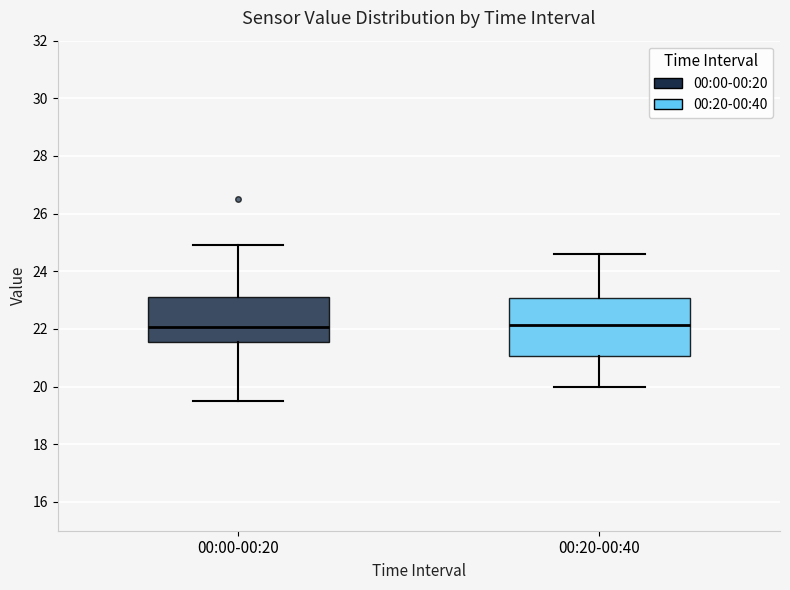

Reading left to right, transcribe this box plot: for each box, give where its median line is, the range the box spans, and where its two whiskers end, as read against the y-axis. The values are not printed on the chart, so give them approximately, as read against the axis.

00:00-00:20: median 22.0, box 21.6 to 23.2, whiskers 19.6 to 25.0
00:20-00:40: median 22.2, box 21.0 to 23.0, whiskers 20.0 to 24.6